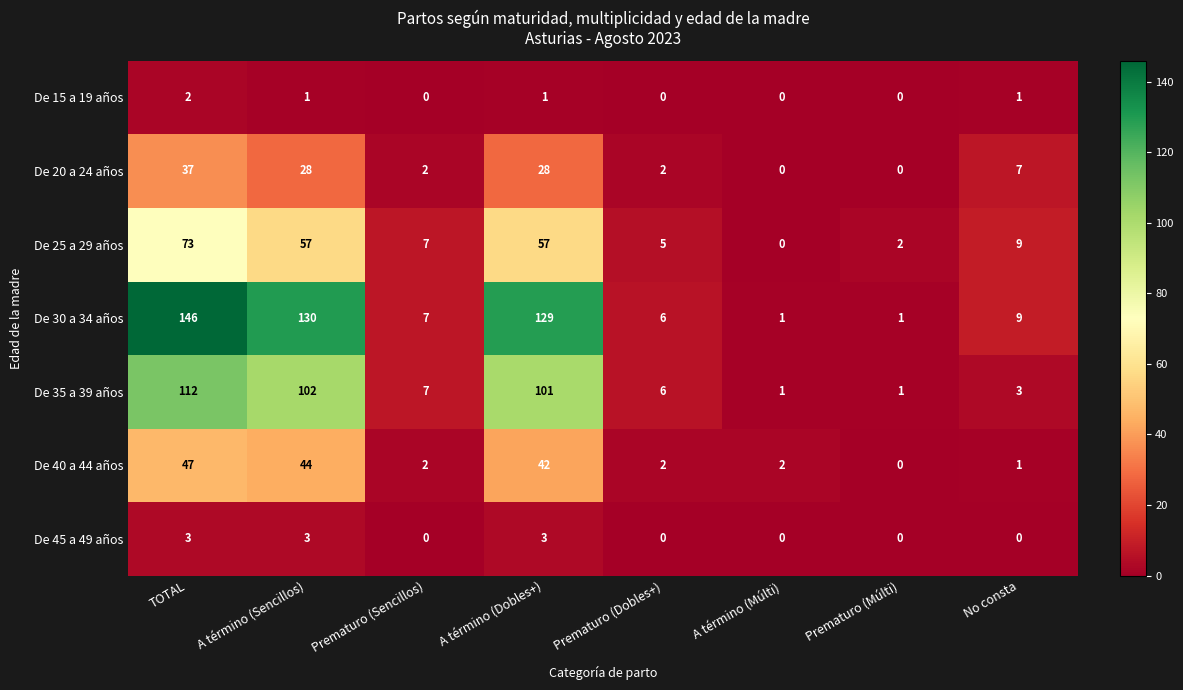

Which category has the highest value in the De 35 a 39 años series?

TOTAL